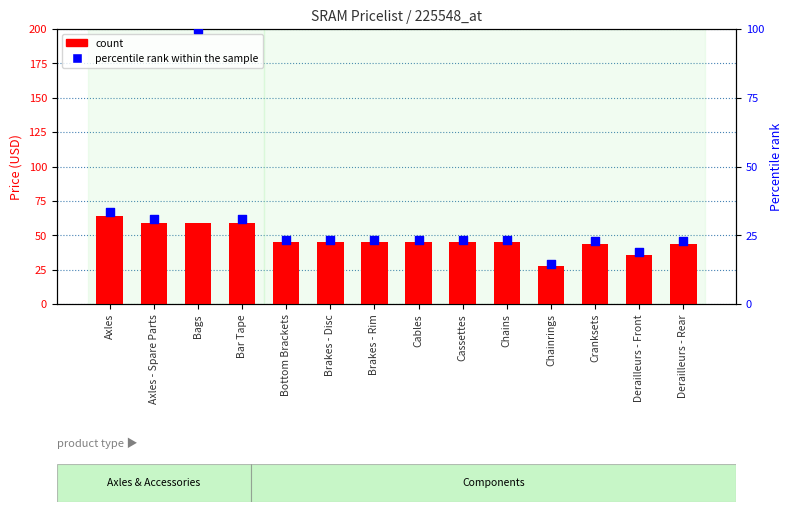

Which series reaches the maximum Y coordinate?

percentile rank within the sample